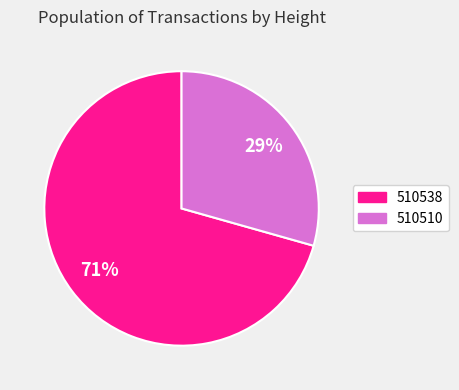

To the nearest percent, what is the average slice percentage?

50%